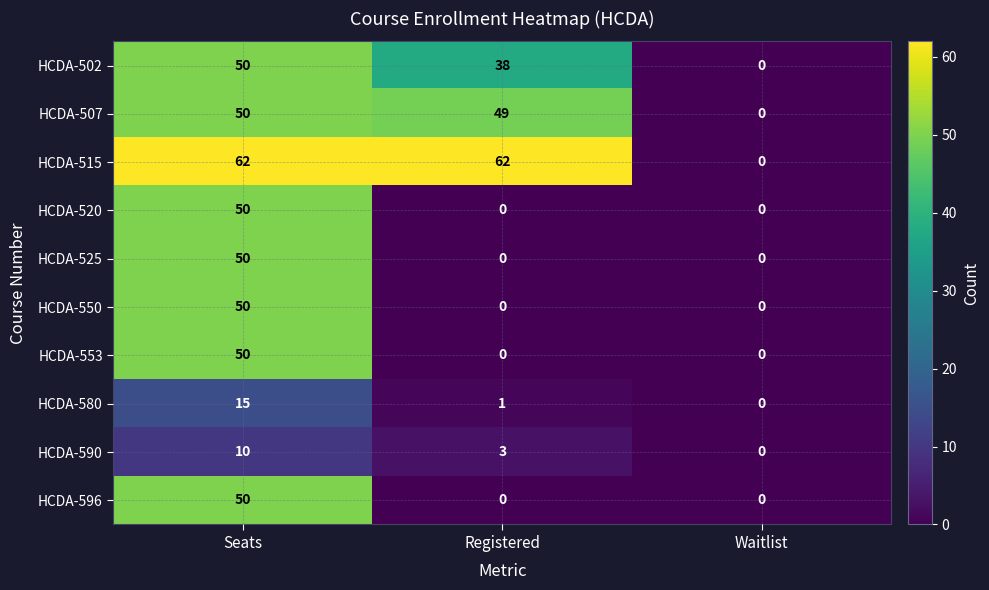

Between Registered and Waitlist, which series saw the biggest shift?

HCDA-515